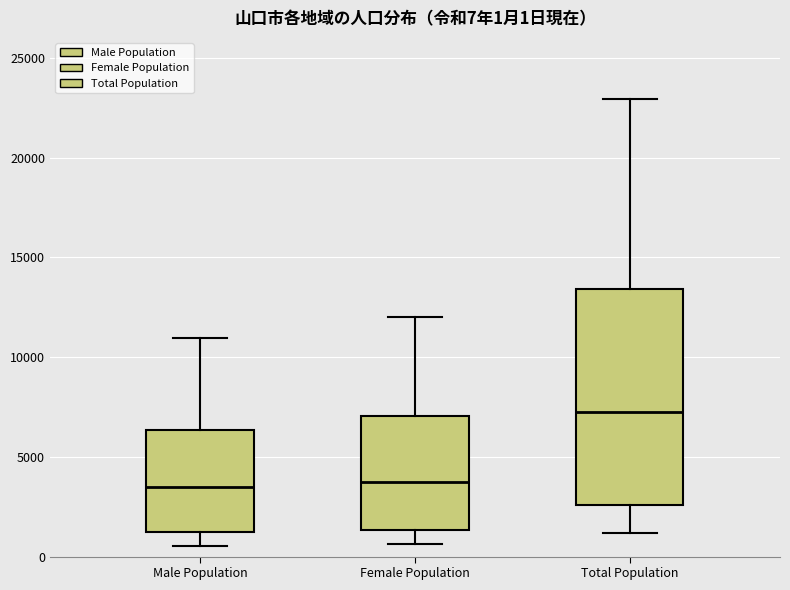

Which box is the tallest, from its lower edge to its upper edge?

Total Population